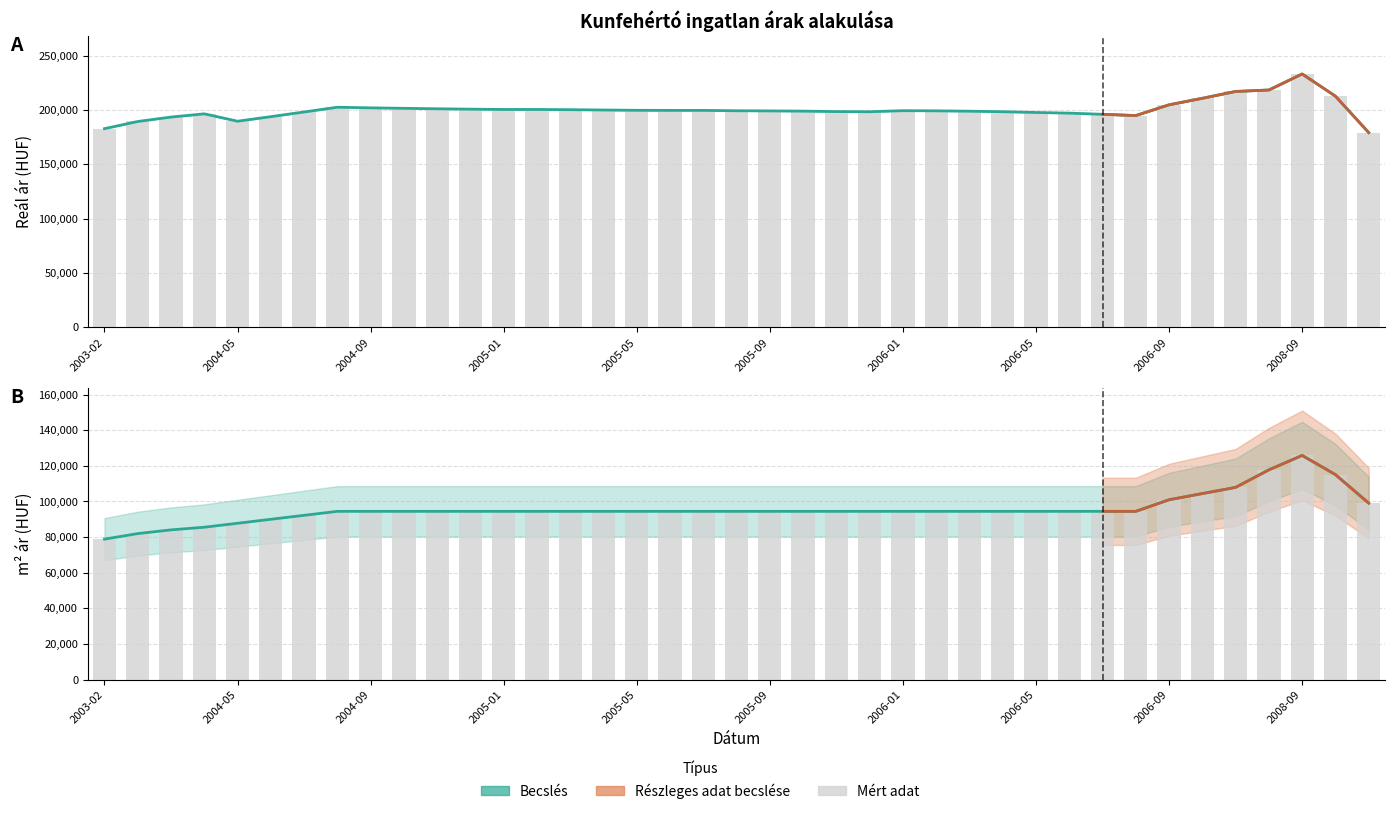

What is the difference between the maximum and minimum values in the Szórás alsó határ series?

53903